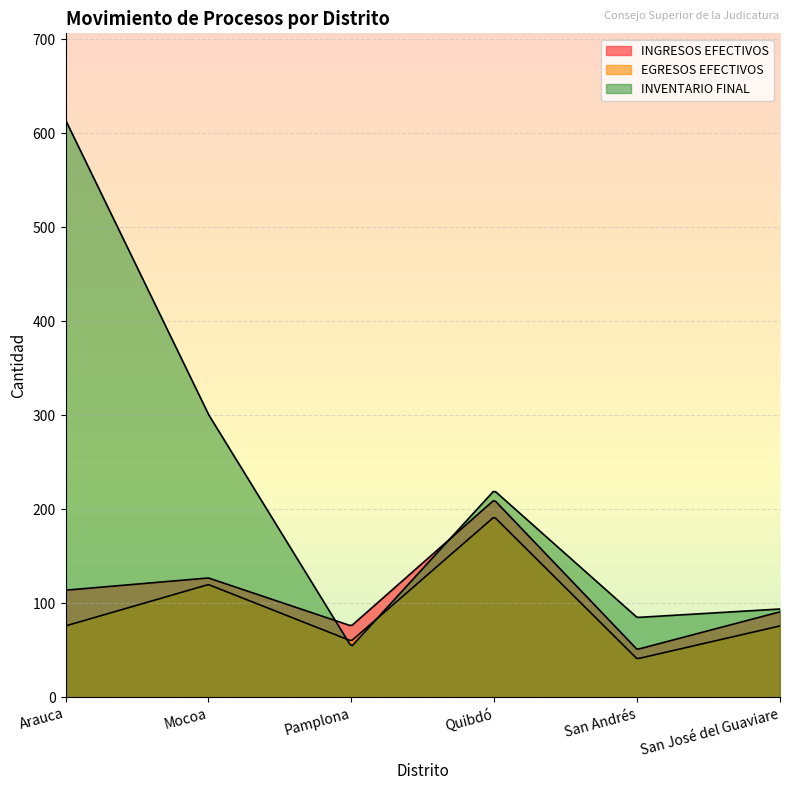

What value does the INGRESOS EFECTIVOS series have at San José del Guaviare, to the nearest 10?

90